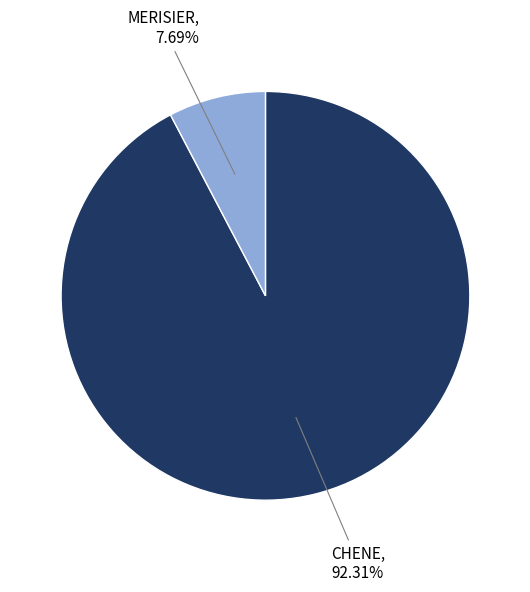

What is the largest slice in the pie chart?

CHENE